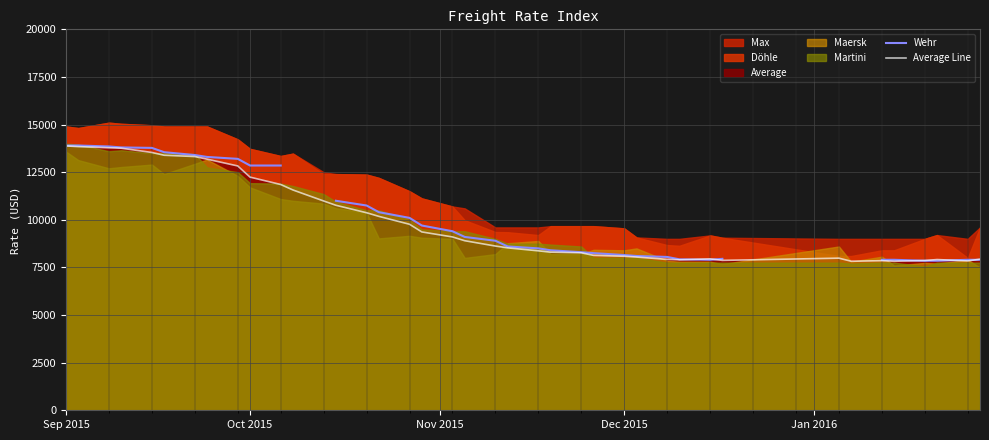

What is the highest value of the Average Line series?

13879